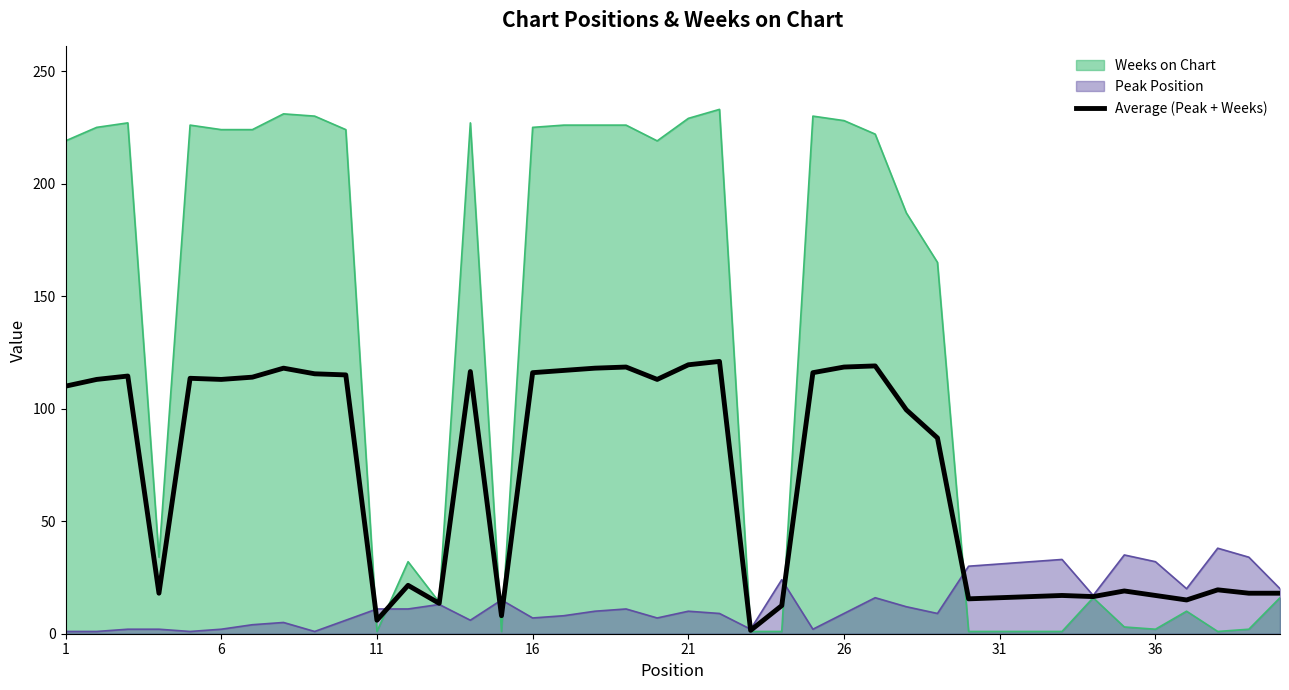

How many points are higher than both their immediate neighbors (excluding endpoints)?

11